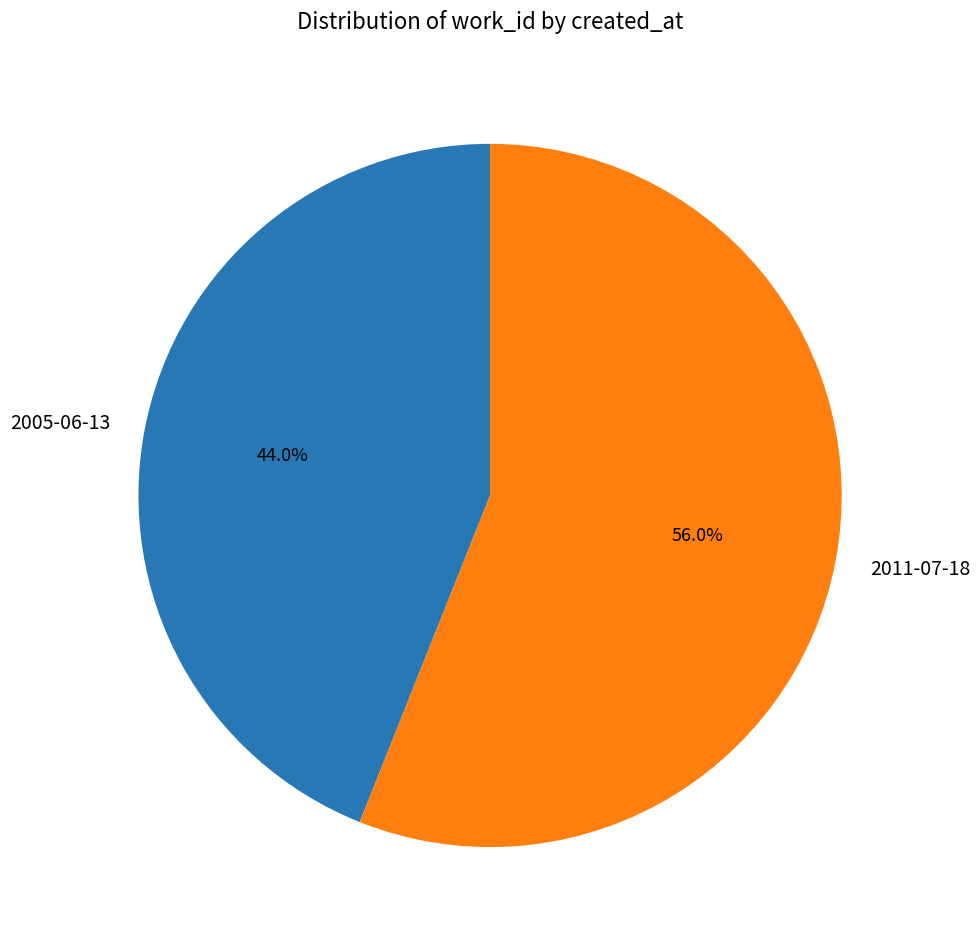

To the nearest percent, what percentage of the pie is 2011-07-18?

56%